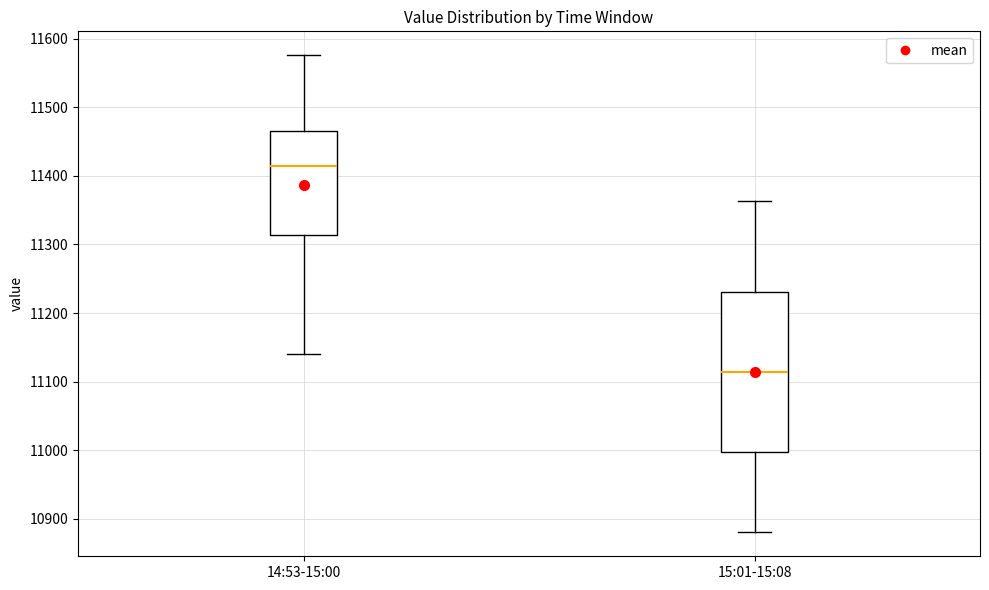

Where does the lower whisker of the box for 14:53-15:00 end on the y-axis? The values are not printed on the chart, so give them approximately, as read against the axis.

11140